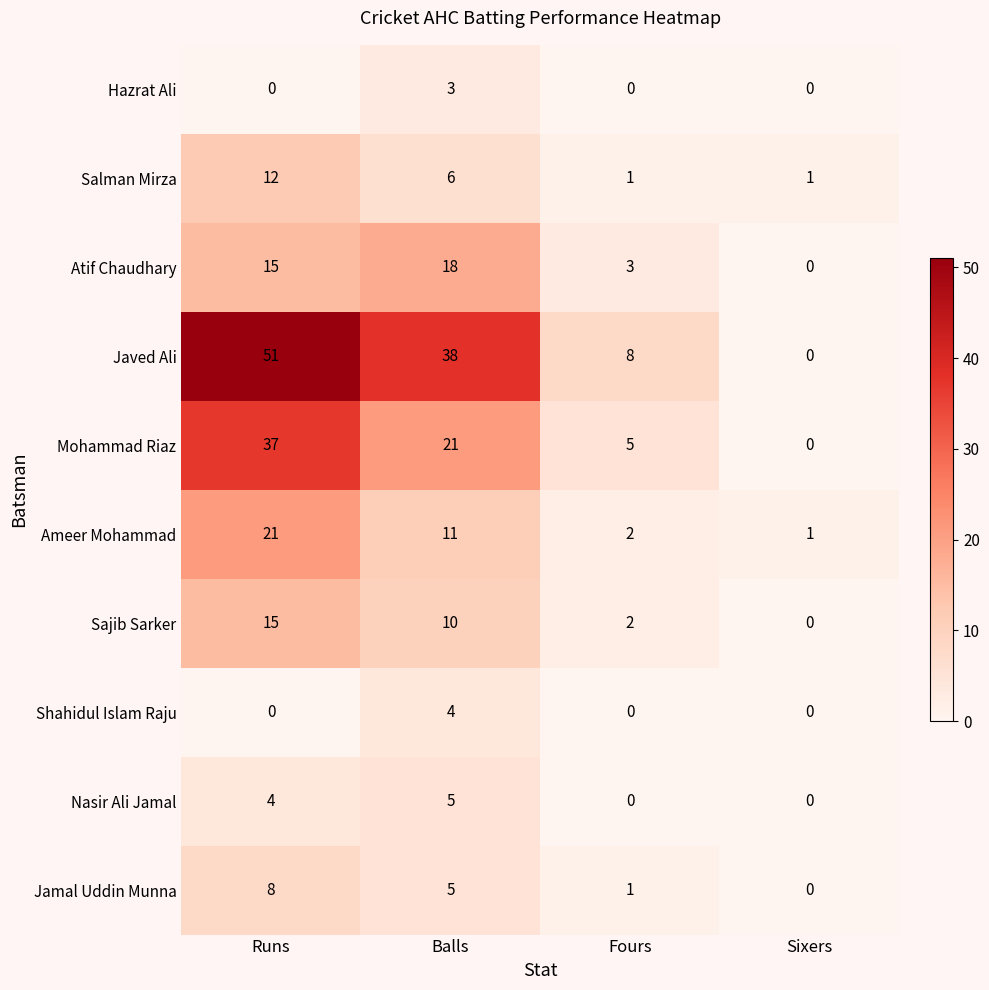

Rank the categories by Atif Chaudhary value from lowest to highest.

Sixers, Fours, Runs, Balls